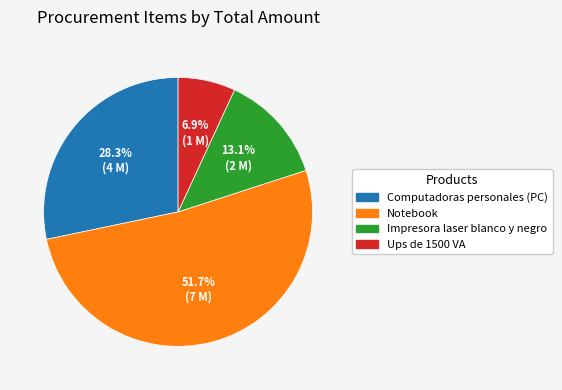

To the nearest percent, what percentage of the pie is Computadoras personales (PC)?

28%